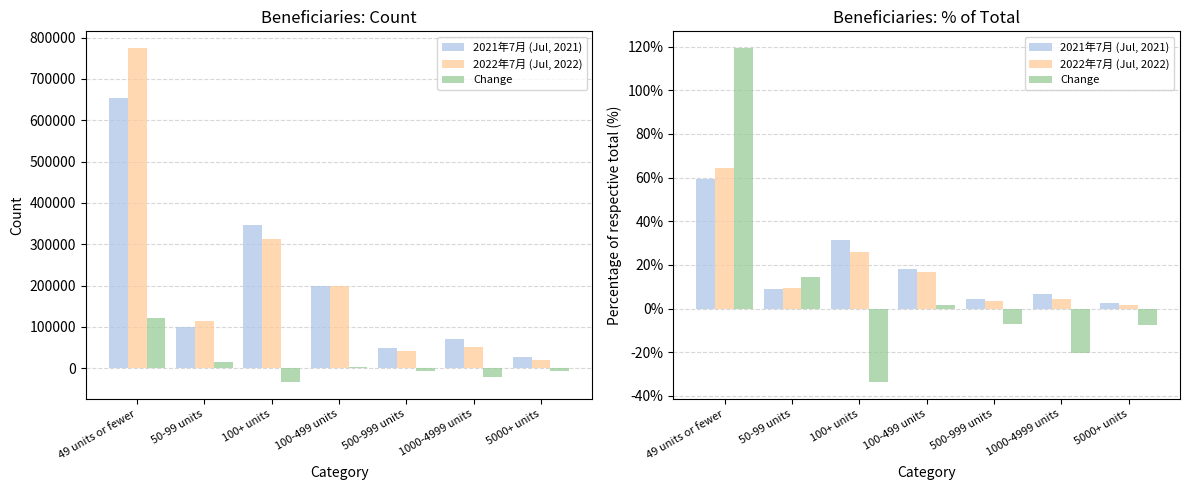

List the labels in order of 2022年7月 (Jul, 2022) value, largest first.

49 units or fewer, 100+ units, 100-499 units, 50-99 units, 1000-4999 units, 500-999 units, 5000+ units